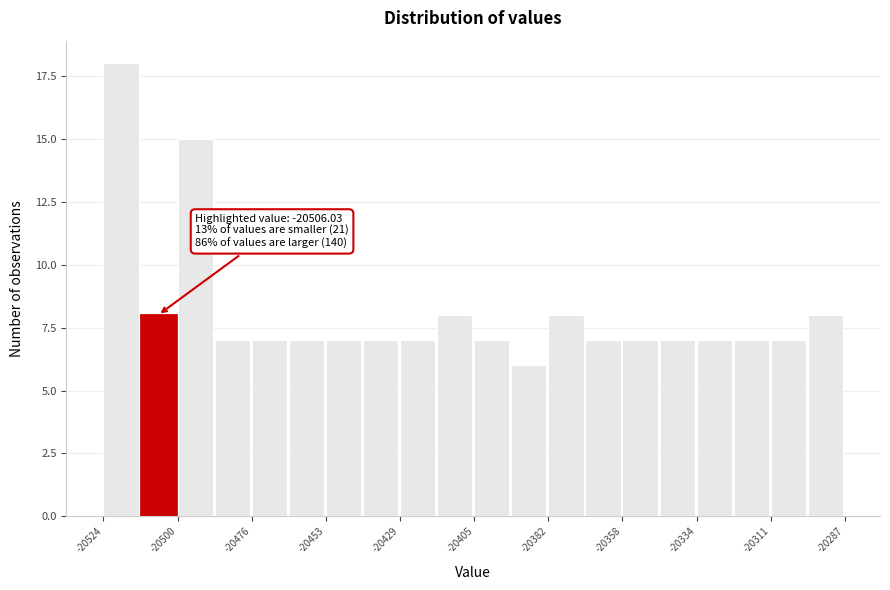

Around what value on the x-axis is the tallest bar? Give the approximate position of its centre, as read against the axis.

-20520